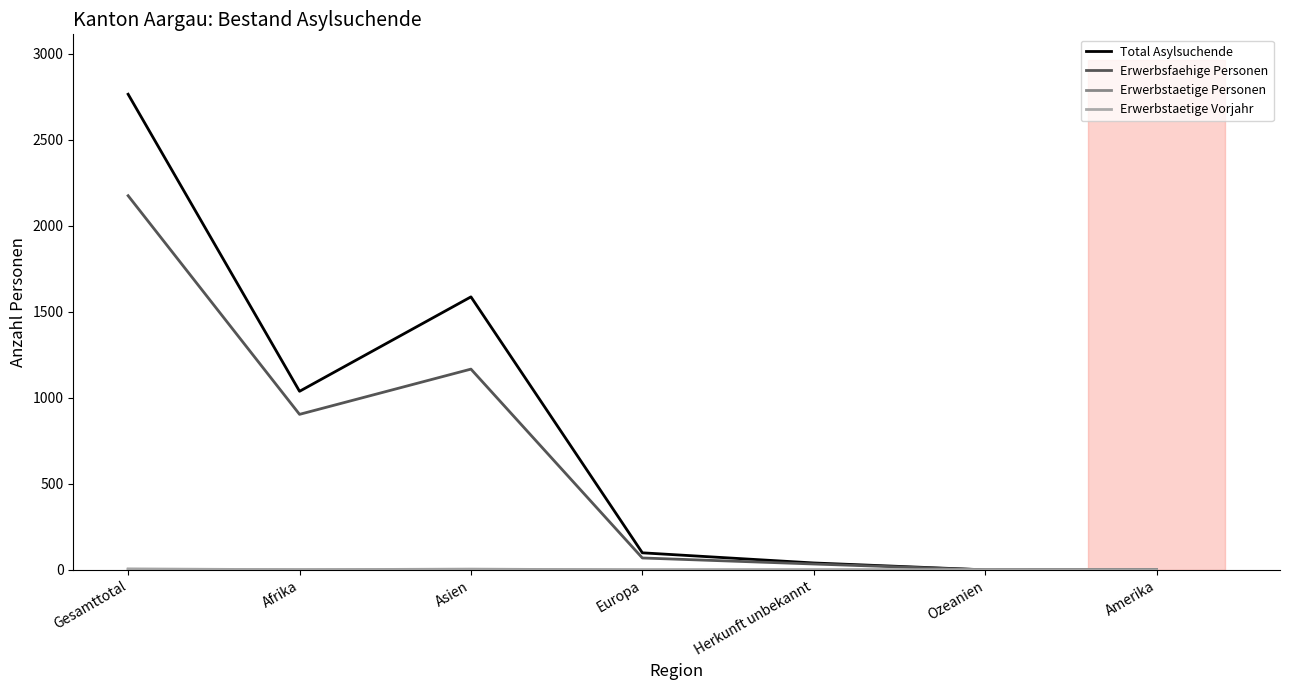

Does the chart display data point markers on the line(s)?

No